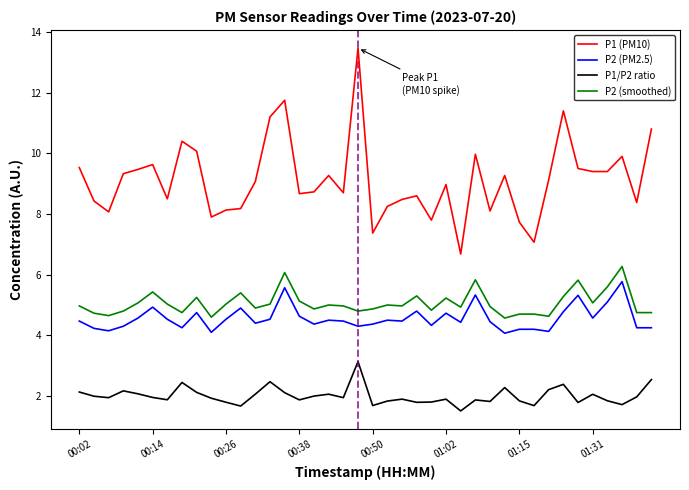

Which series has the widest spread of values?

P1 (PM10)